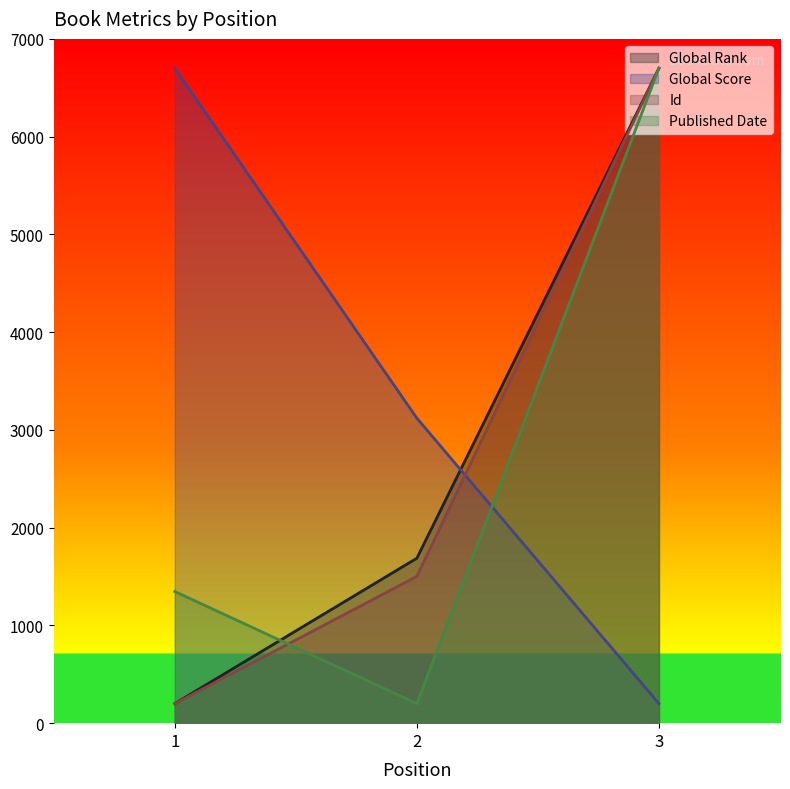

At which category is the sum across all series the highest?

3